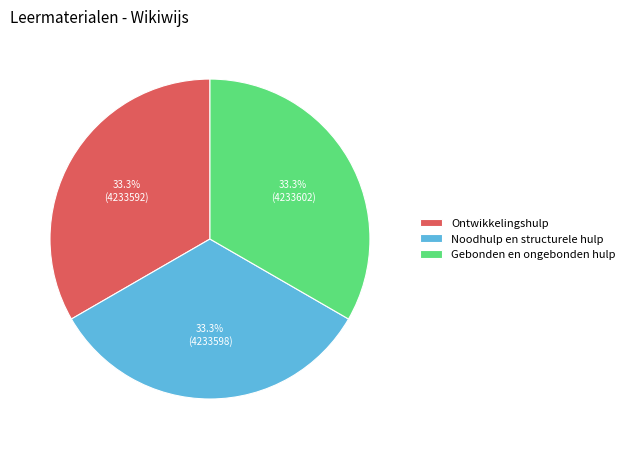

What is the ratio of the value at Noodhulp en structurele hulp to the value at Gebonden en ongebonden hulp?

1.0